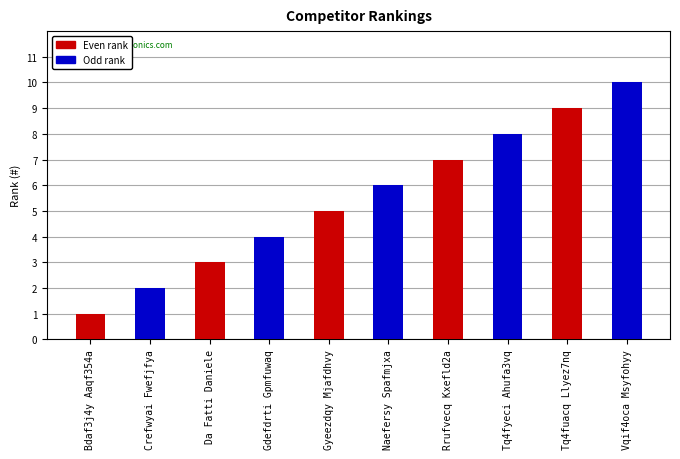

At which category does the chart reach its minimum across all series?

Bdaf3j4y Aaqf354a